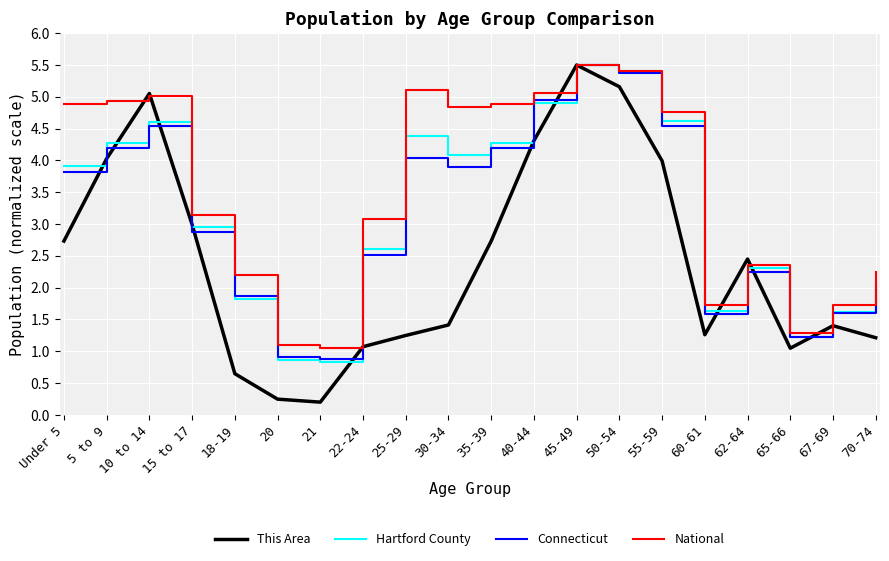

Between 22-24 and 62-64, which series saw the biggest shift?

This Area